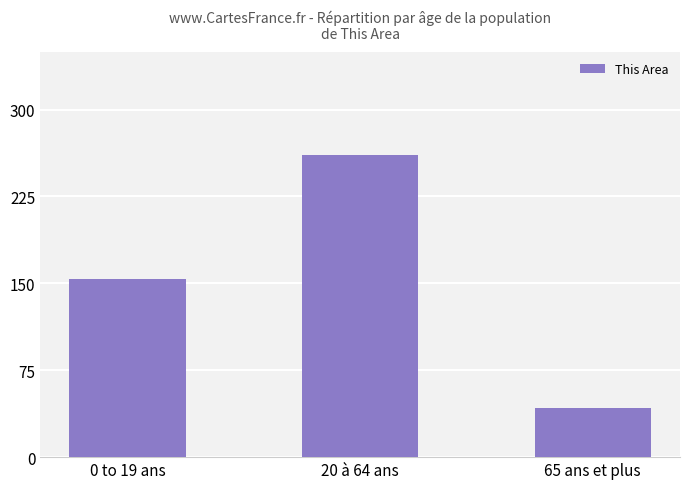

How many data points does each series have?

3